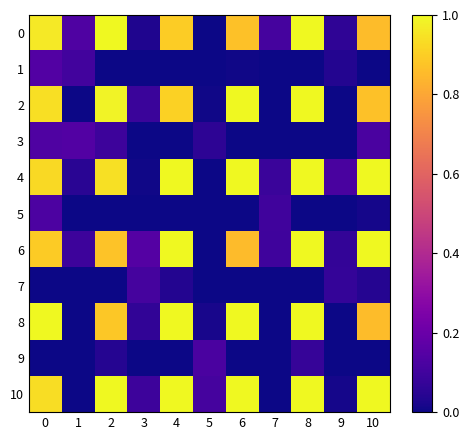

Reading left to right, what are all the values shown in this chart?

0: 0=1.0	1=0.1	2=1.0	3=0.0	4=0.9	5=0.0	6=0.9	7=0.1	8=1.0	9=0.1	10=0.9
1: 0=0.1	1=0.1	2=0.0	3=0.0	4=0.0	5=0.0	6=0.0	7=0.0	8=0.0	9=0.0	10=0.0
2: 0=0.9	1=0.0	2=1.0	3=0.1	4=0.9	5=0.0	6=1.0	7=0.0	8=1.0	9=0.0	10=0.9
3: 0=0.1	1=0.1	2=0.1	3=0.0	4=0.0	5=0.1	6=0.0	7=0.0	8=0.0	9=0.0	10=0.1
4: 0=0.9	1=0.0	2=0.9	3=0.0	4=1.0	5=0.0	6=1.0	7=0.1	8=1.0	9=0.1	10=1.0
5: 0=0.1	1=0.0	2=0.0	3=0.0	4=0.0	5=0.0	6=0.0	7=0.1	8=0.0	9=0.0	10=0.0
6: 0=0.9	1=0.1	2=0.9	3=0.1	4=1.0	5=0.0	6=0.9	7=0.1	8=1.0	9=0.1	10=1.0
7: 0=0.0	1=0.0	2=0.0	3=0.1	4=0.0	5=0.0	6=0.0	7=0.0	8=0.0	9=0.1	10=0.0
8: 0=1.0	1=0.0	2=0.9	3=0.1	4=1.0	5=0.0	6=1.0	7=0.0	8=1.0	9=0.0	10=0.9
9: 0=0.0	1=0.0	2=0.0	3=0.0	4=0.0	5=0.1	6=0.0	7=0.0	8=0.1	9=0.0	10=0.0
10: 0=0.9	1=0.0	2=1.0	3=0.1	4=1.0	5=0.1	6=1.0	7=0.0	8=1.0	9=0.0	10=1.0